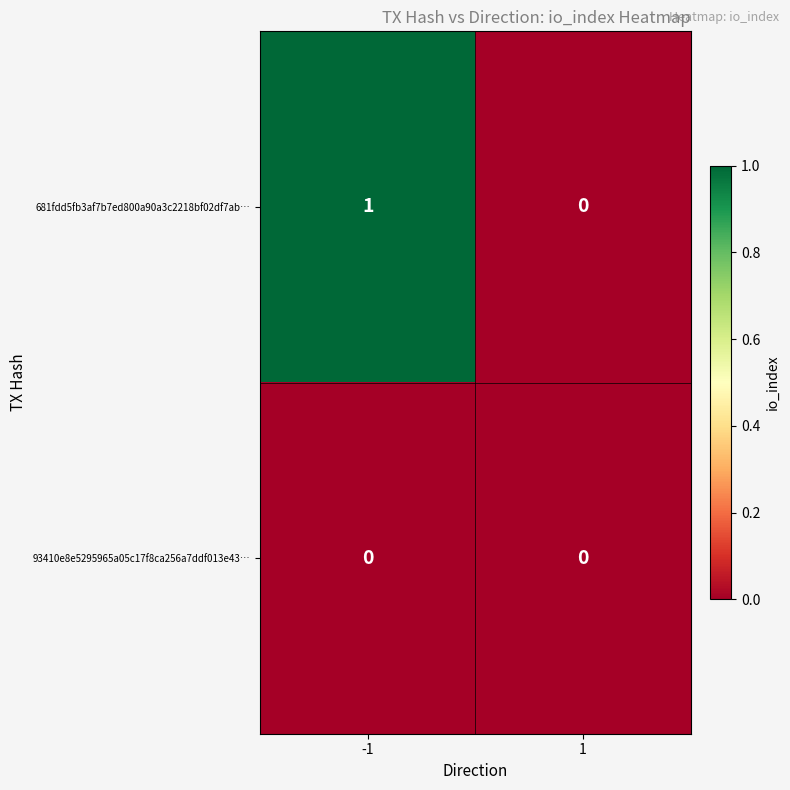

Rank the series at -1 from lowest to highest value.

93410e8e5295965a05c17f8ca256a7ddf013e43…, 681fdd5fb3af7b7ed800a90a3c2218bf02df7ab…